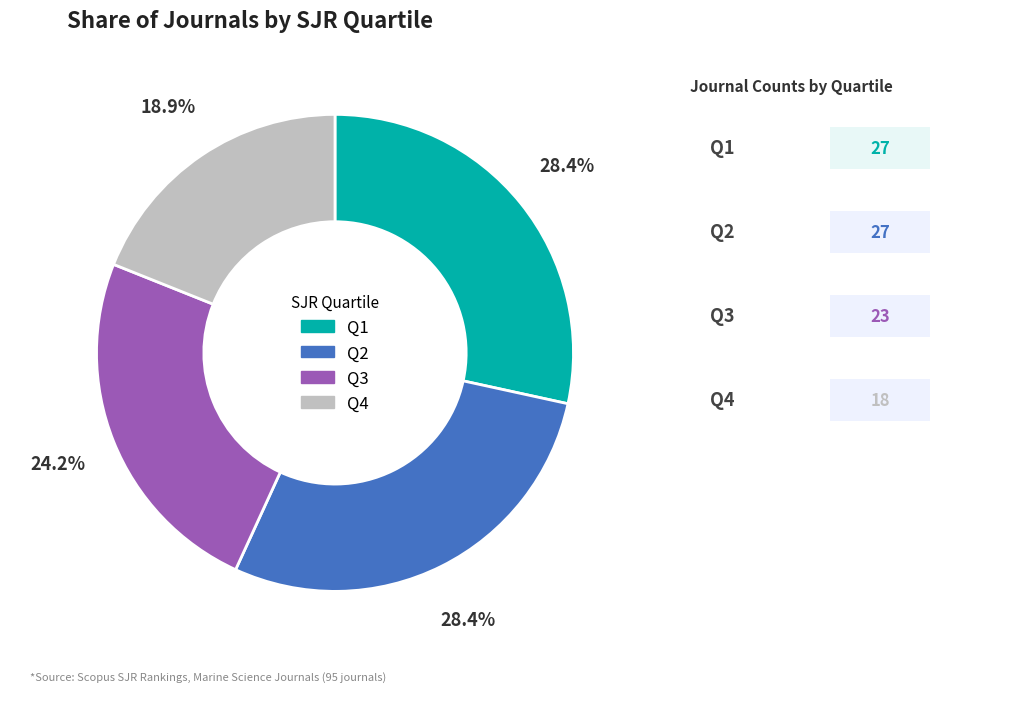

Does any single category account for the majority?

No